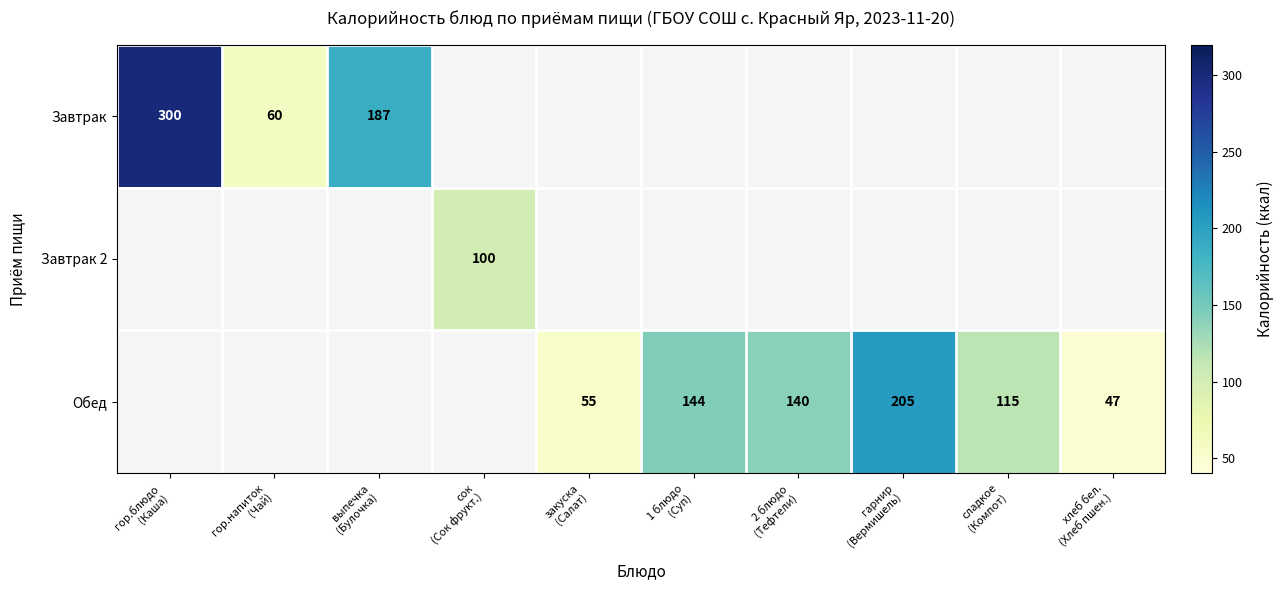

Count the number of data series in this chart.

3